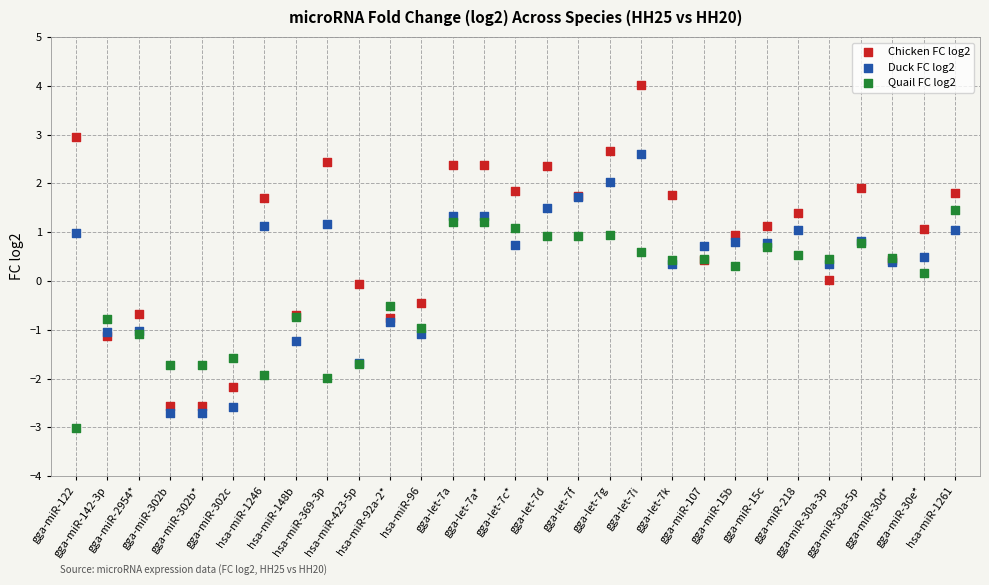

Which series has the largest Y range (max minus min)?

Chicken FC log2